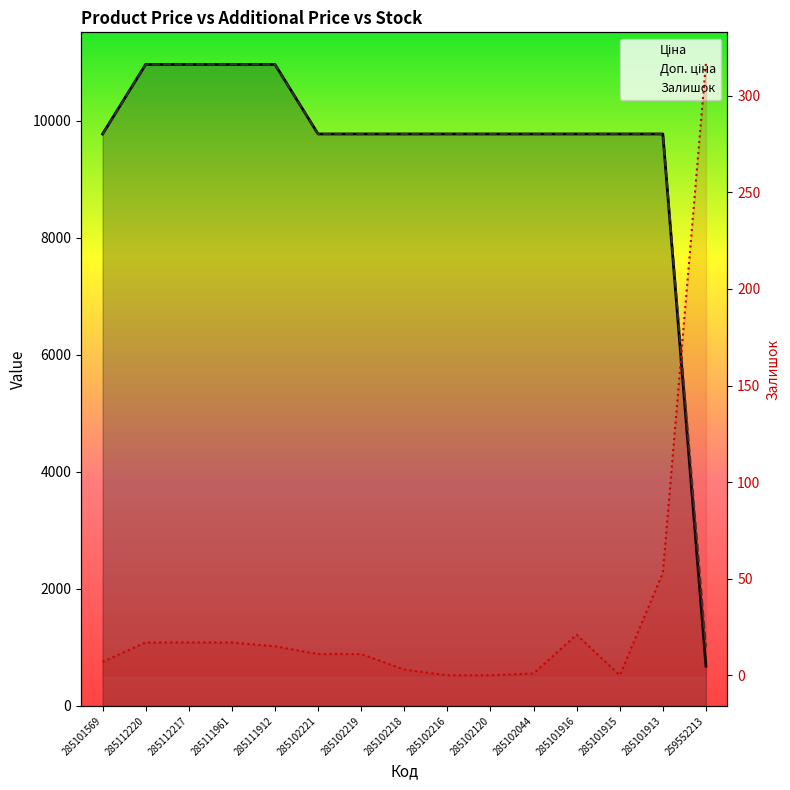

True or false: Залишок has more than 2 interior local peaks.

False